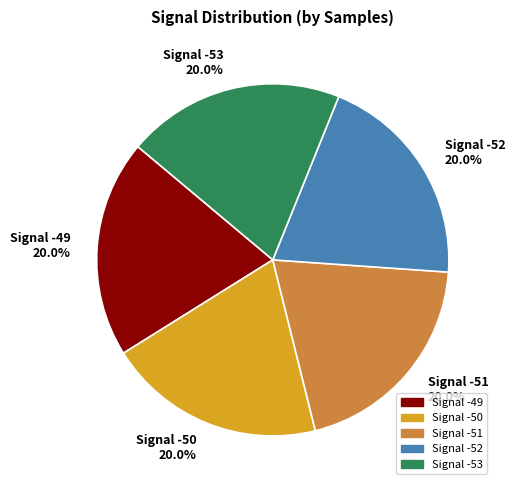

Combined, do Signal -51 and Signal -50 account for over 50%?

No